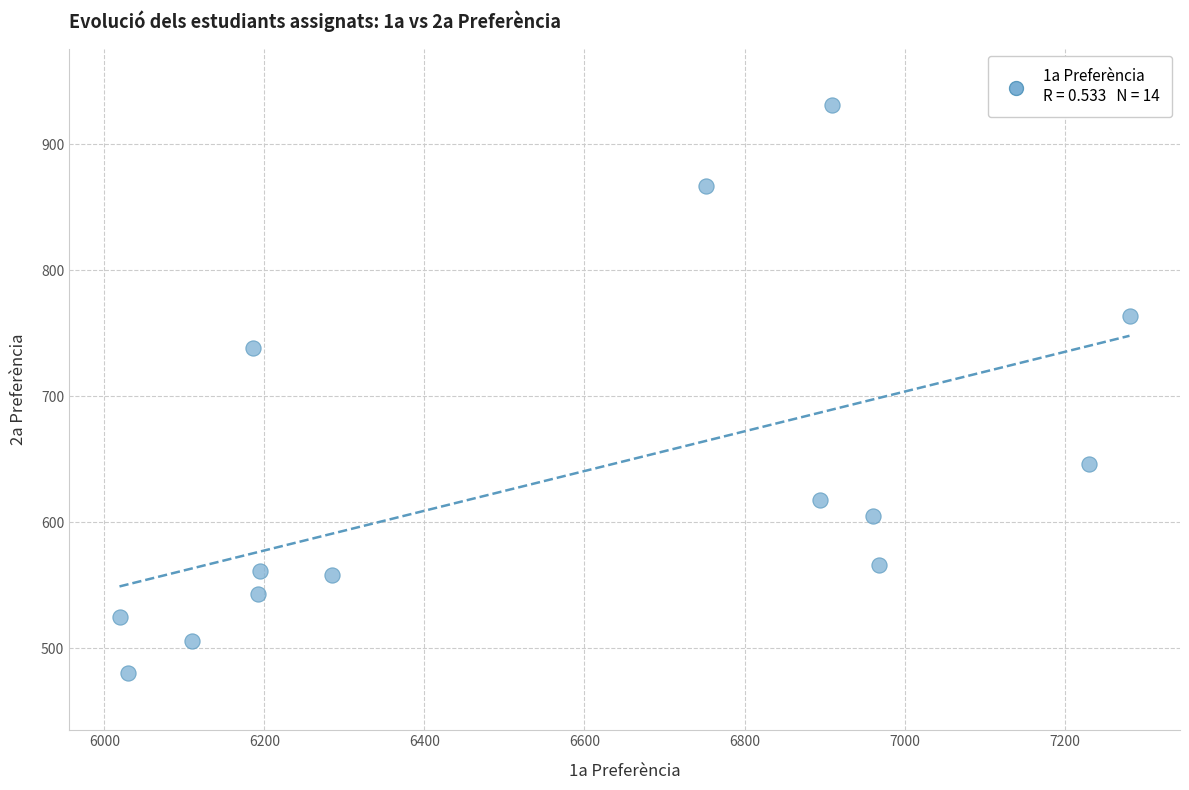

What is the range of Y values (max minus min)?

451